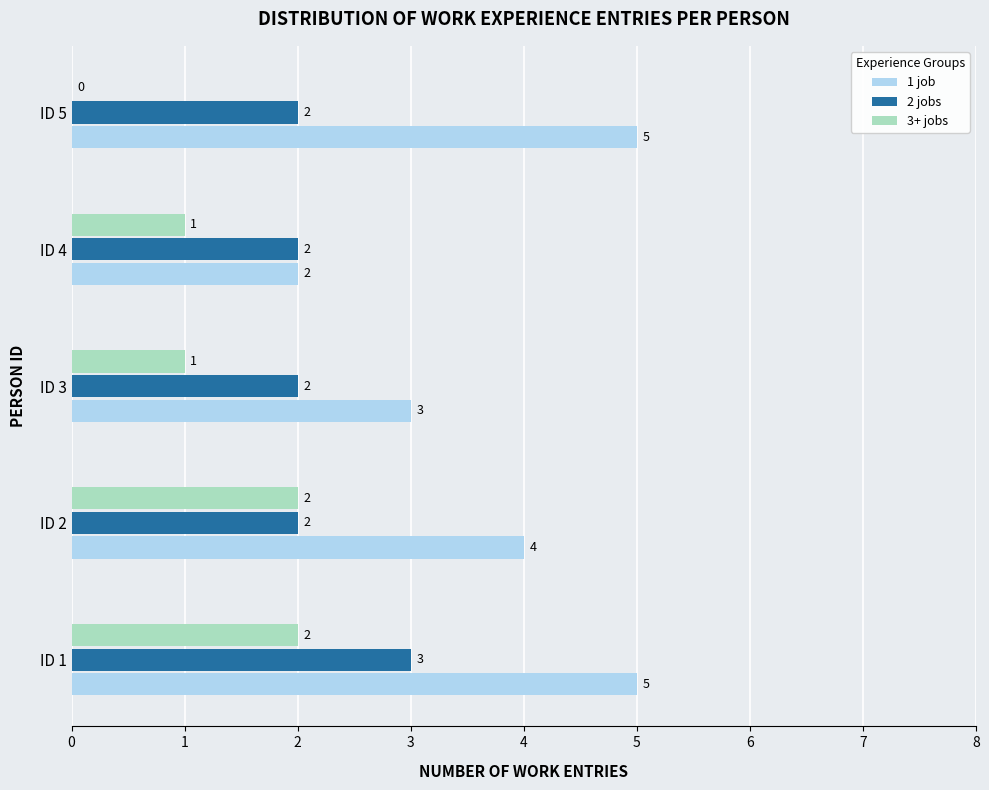

Which series changed the most between ID 1 and ID 3?

1 job